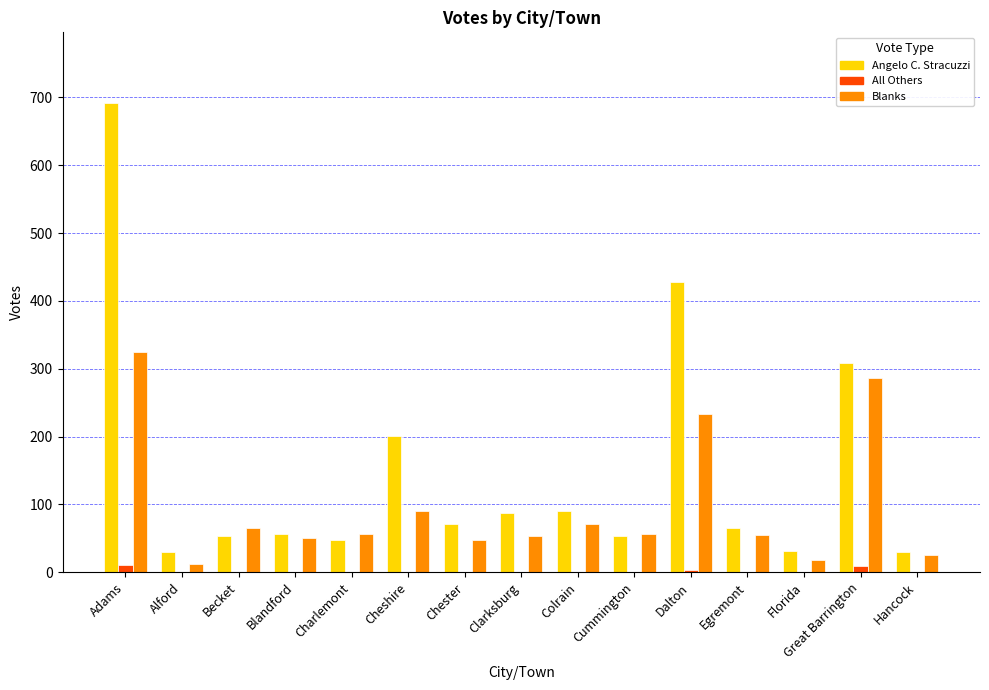

What is the sum of all Angelo C. Stracuzzi values?

2247